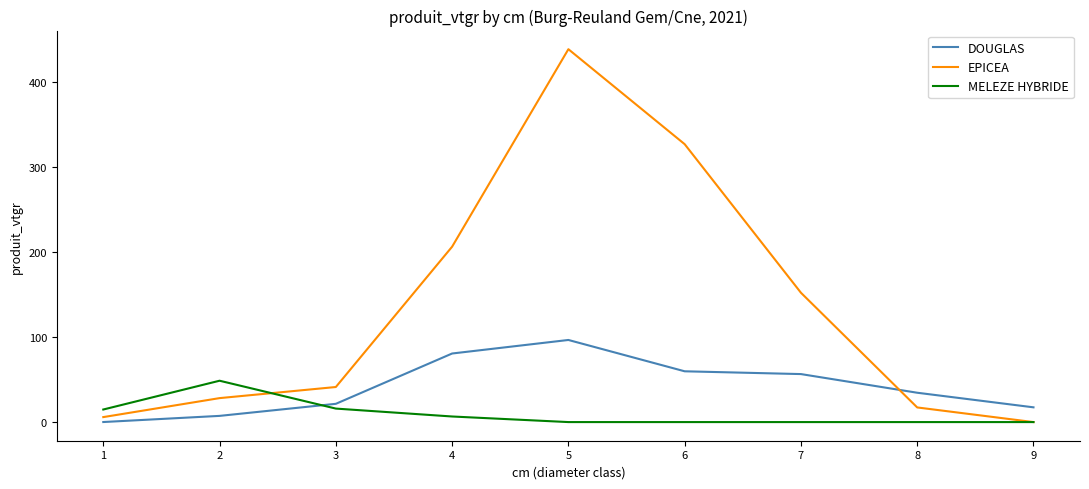

At 7, list the series in order from smallest to largest.

MELEZE HYBRIDE, DOUGLAS, EPICEA